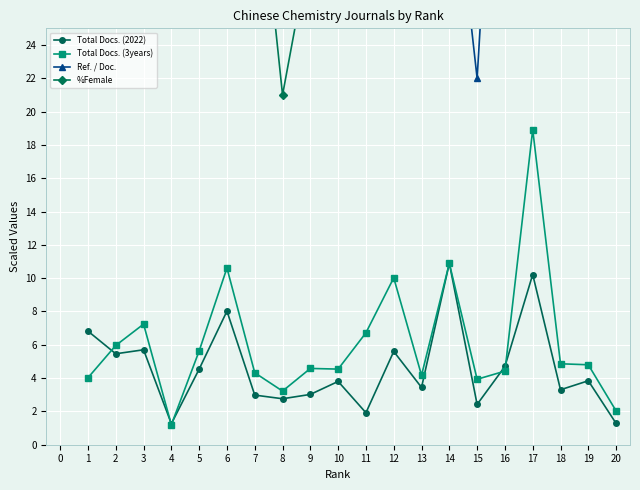

How many data points in %Female are less than 38?

10